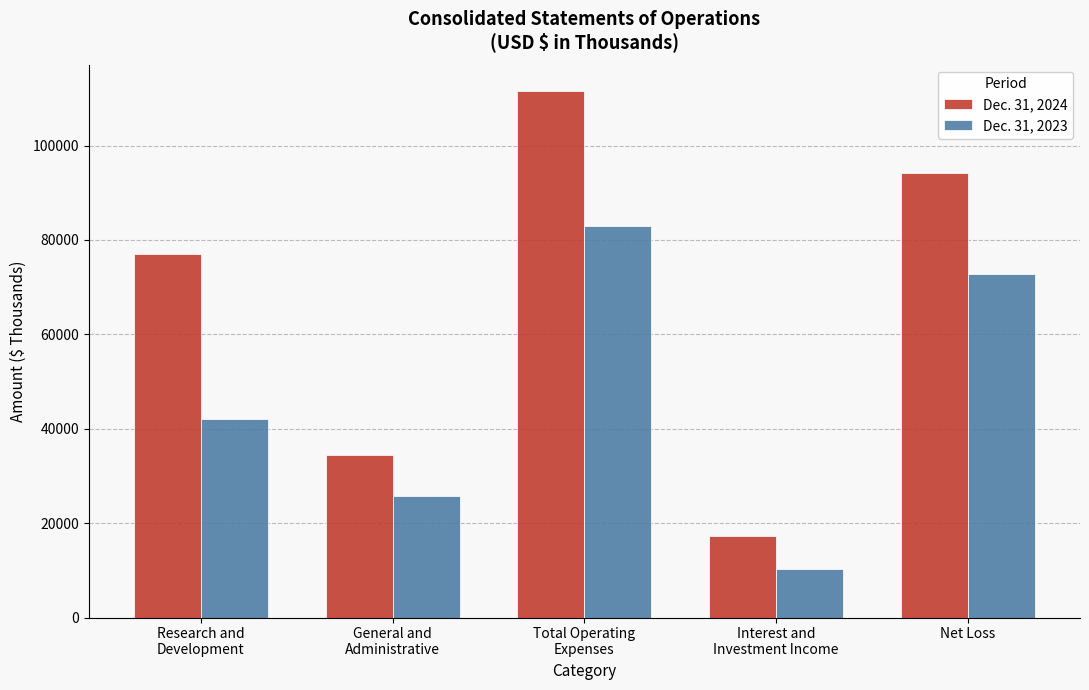

List the series in order of their overall mean, highest first.

Dec. 31, 2024, Dec. 31, 2023